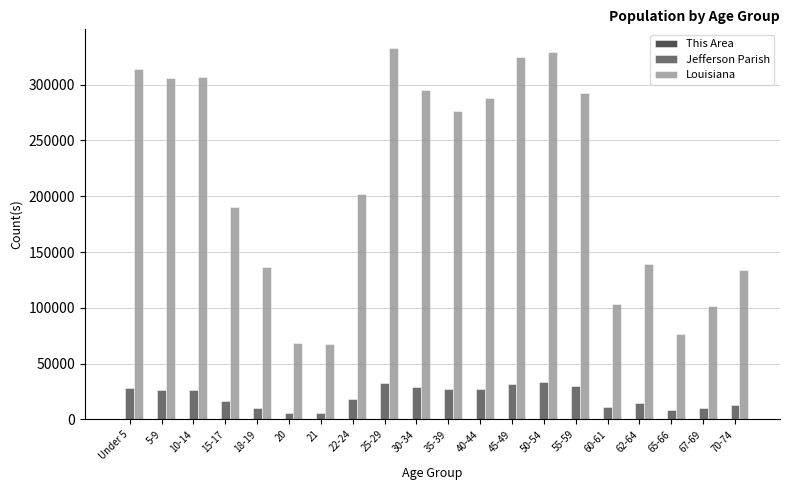

What is the highest value of the Louisiana series?

332925